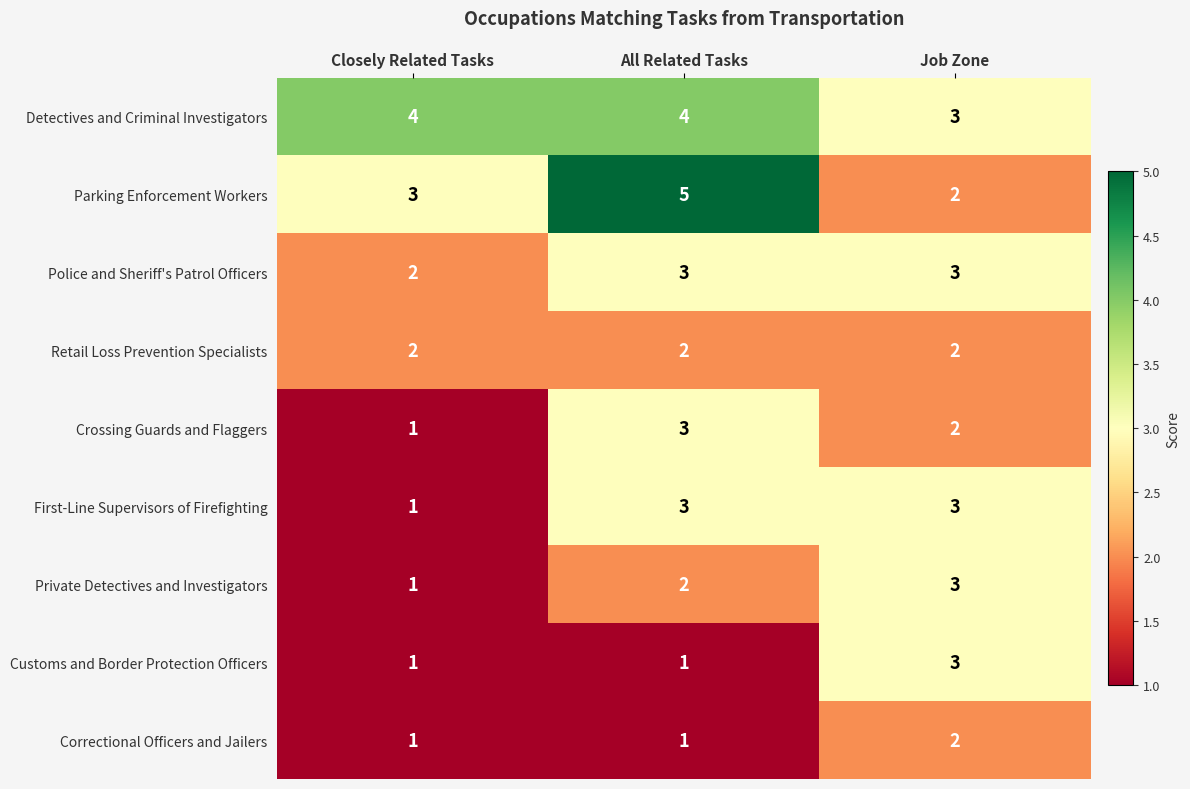

Reading left to right, extract all data points from this chart.

Detectives and Criminal Investigators: Closely Related Tasks=4	All Related Tasks=4	Job Zone=3
Parking Enforcement Workers: Closely Related Tasks=3	All Related Tasks=5	Job Zone=2
Police and Sheriff's Patrol Officers: Closely Related Tasks=2	All Related Tasks=3	Job Zone=3
Retail Loss Prevention Specialists: Closely Related Tasks=2	All Related Tasks=2	Job Zone=2
Crossing Guards and Flaggers: Closely Related Tasks=1	All Related Tasks=3	Job Zone=2
First-Line Supervisors of Firefighting: Closely Related Tasks=1	All Related Tasks=3	Job Zone=3
Private Detectives and Investigators: Closely Related Tasks=1	All Related Tasks=2	Job Zone=3
Customs and Border Protection Officers: Closely Related Tasks=1	All Related Tasks=1	Job Zone=3
Correctional Officers and Jailers: Closely Related Tasks=1	All Related Tasks=1	Job Zone=2